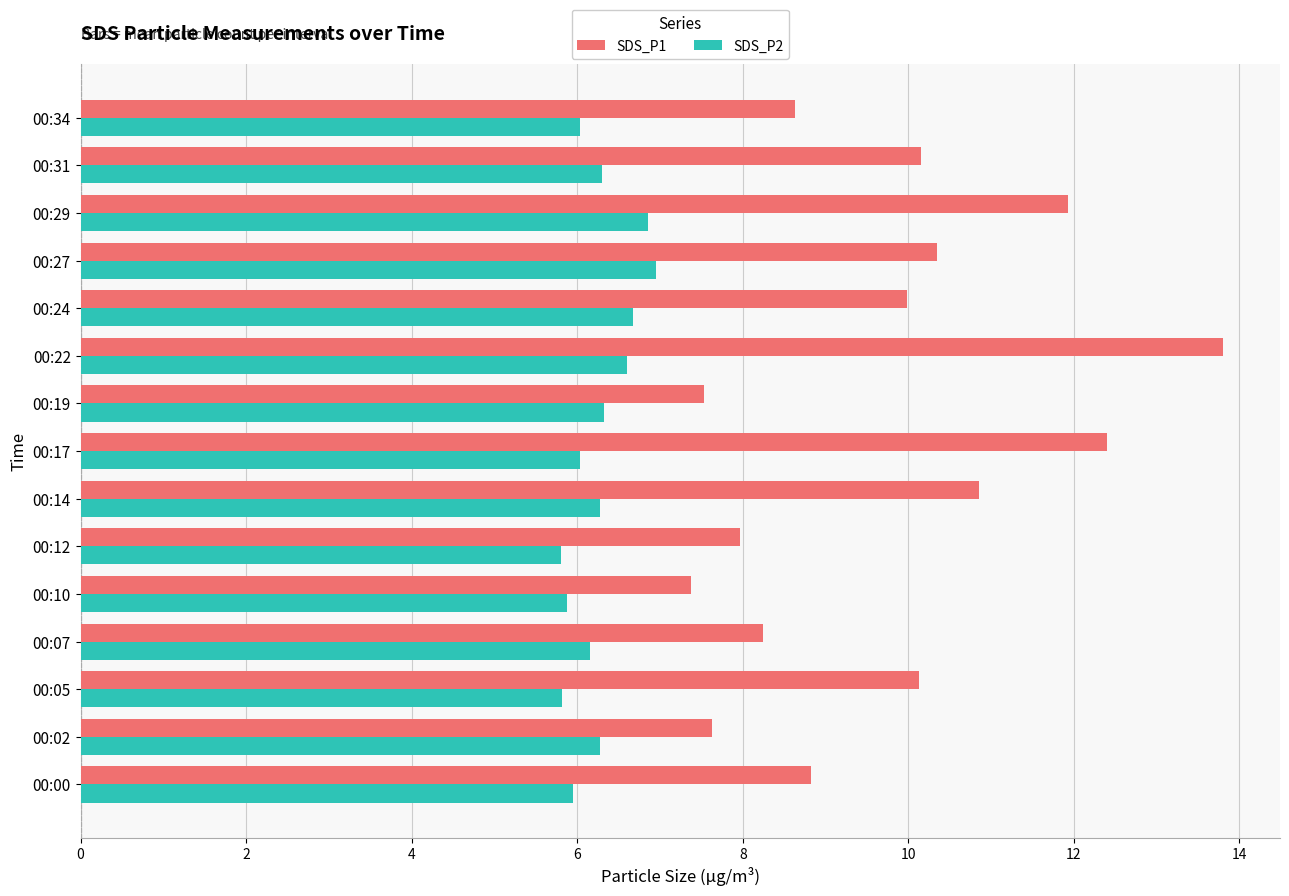

What is the lowest value of the SDS_P2 series?

5.8